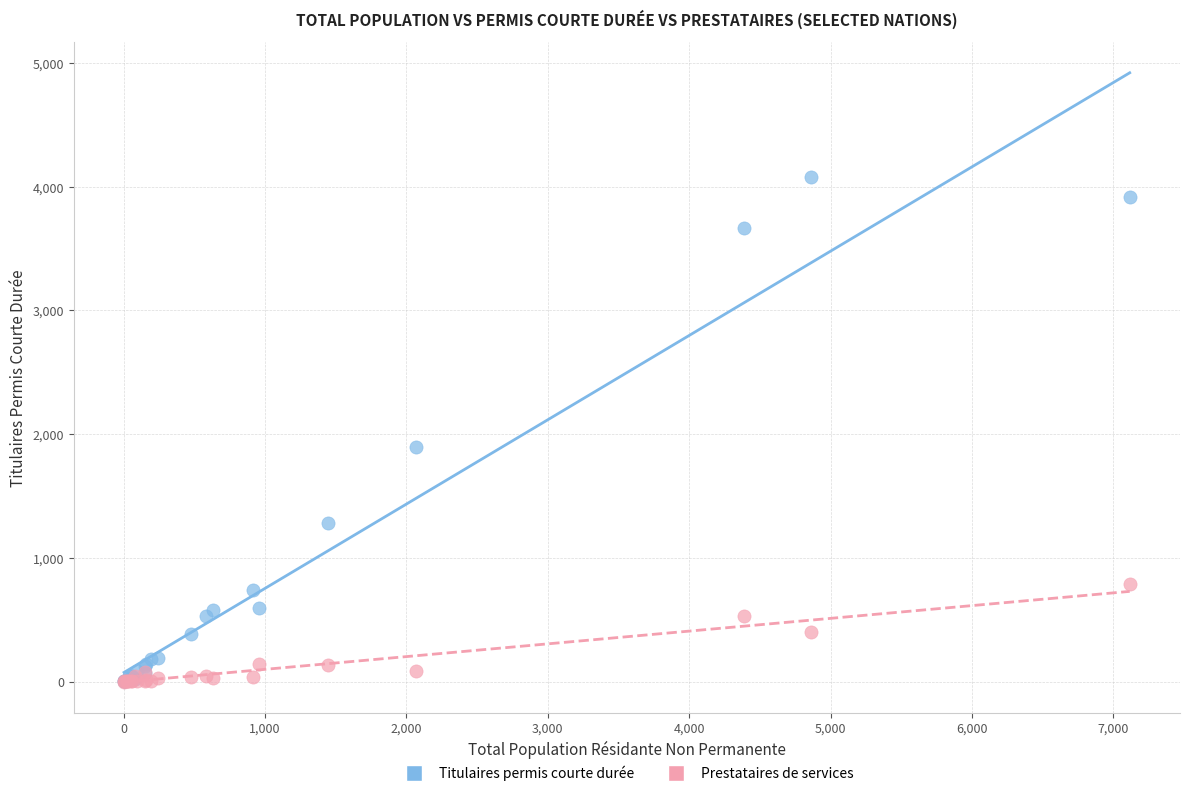

What are all the series names shown in the legend?

Titulaires permis courte durée, Prestataires de services